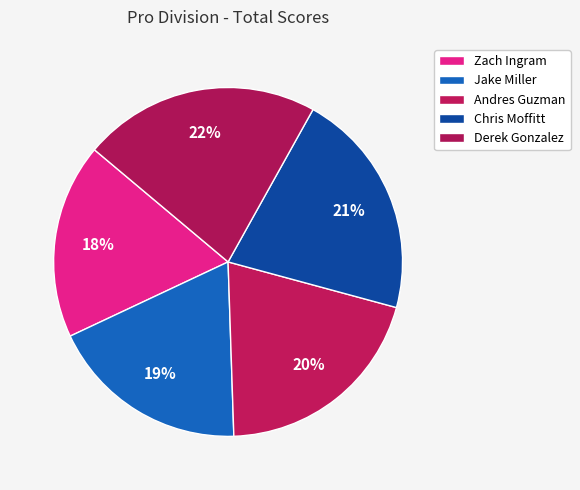

Count the number of slices in the pie.

5